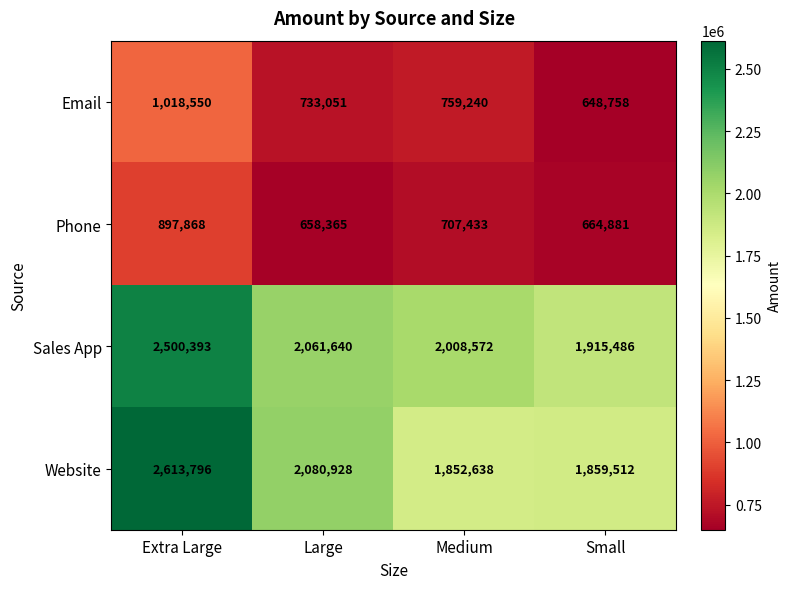

Reading left to right, list all the values displayed in this chart.

Email: 1018550	733051	759240	648758
Phone: 897868	658365	707433	664881
Sales App: 2500393	2061640	2008572	1915486
Website: 2613796	2080928	1852638	1859512